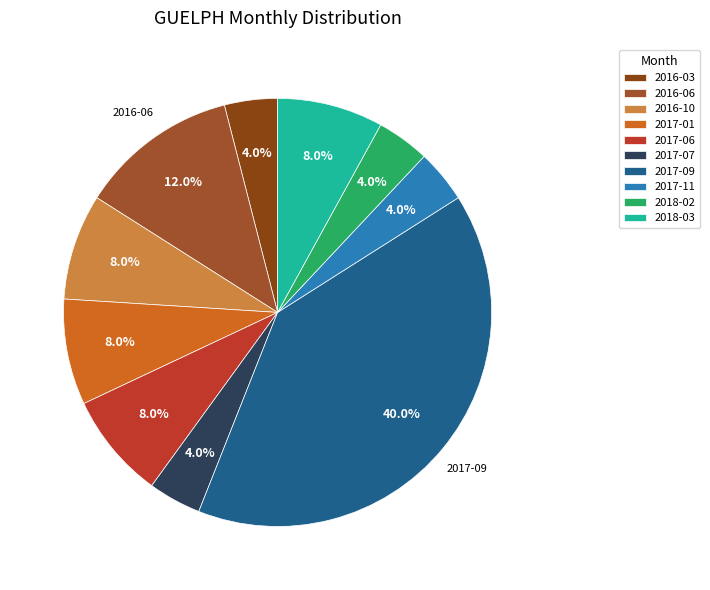

Rank the categories by value from lowest to highest.

2016-03, 2017-07, 2017-11, 2018-02, 2016-10, 2017-01, 2017-06, 2018-03, 2016-06, 2017-09